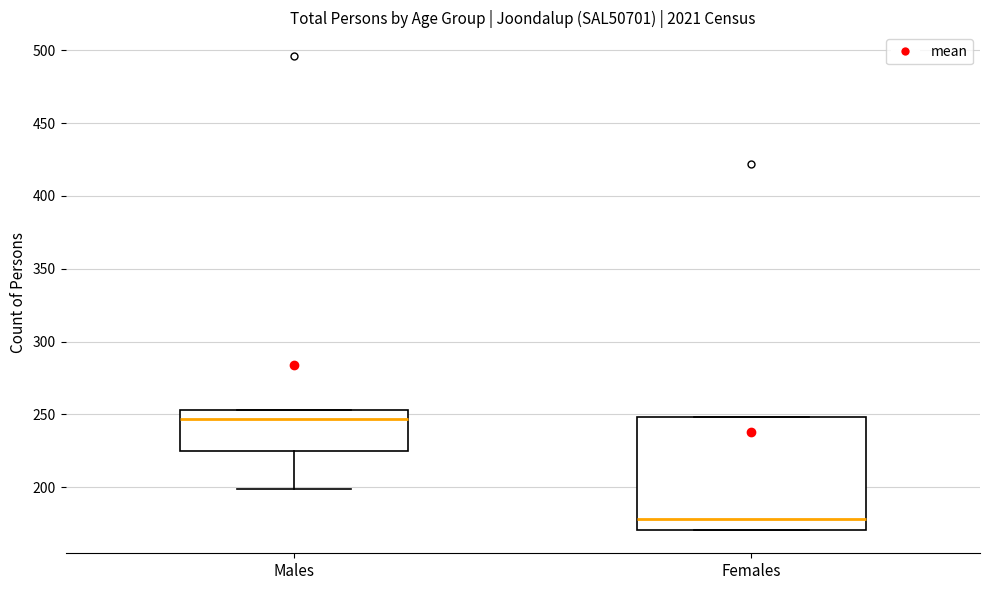

Which box is the tallest, from its lower edge to its upper edge?

Females